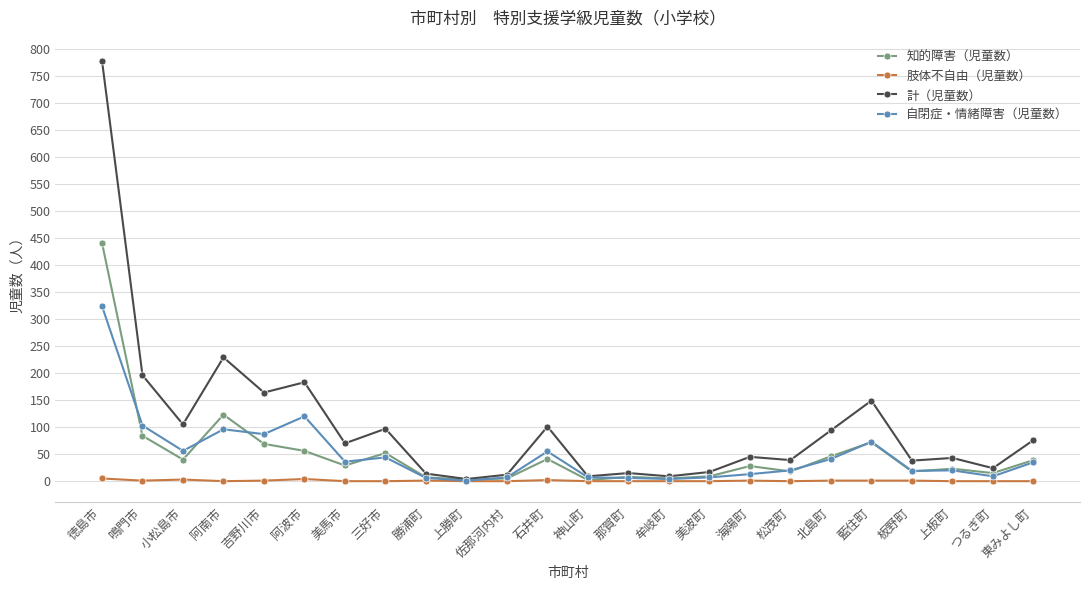

Which series changed the most between 三好市 and 神山町?

計（児童数）